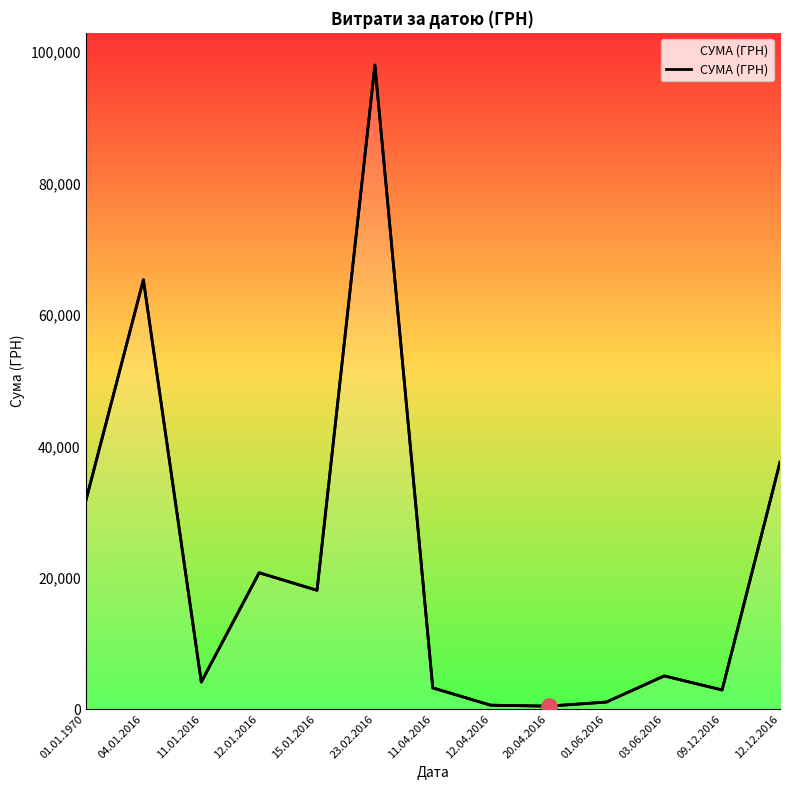

What is the change in value from 11.01.2016 to 09.12.2016?

-1199.0